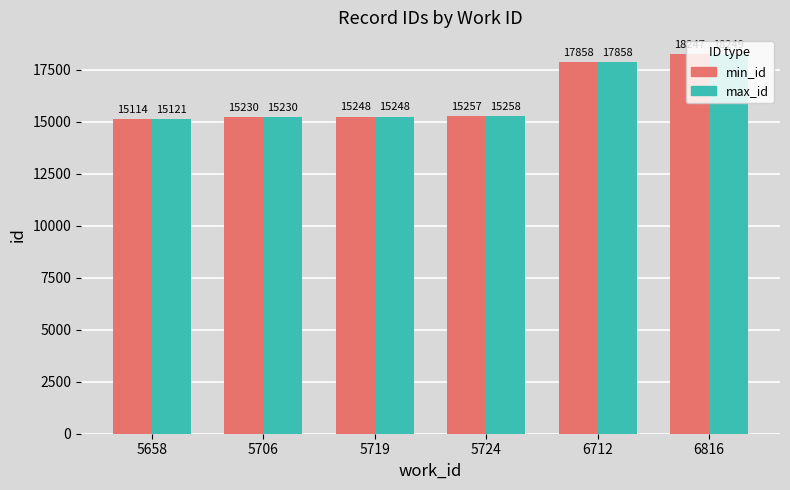

What are all the series names shown in the legend?

min_id, max_id